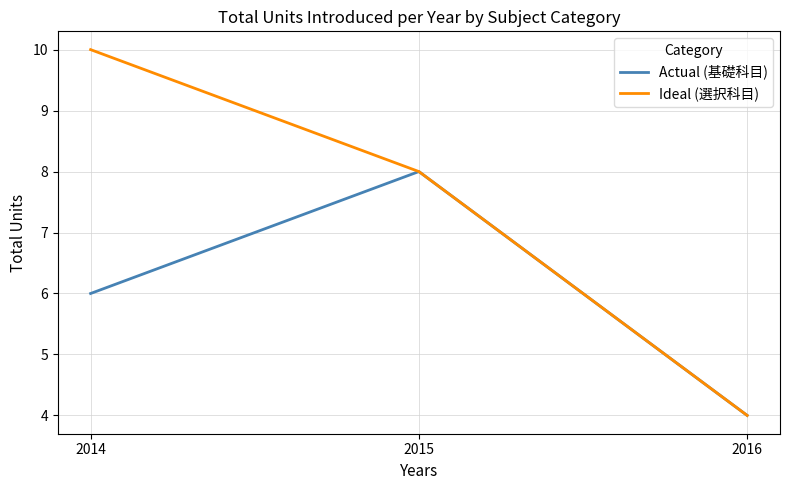

Does the chart display data point markers on the line(s)?

No